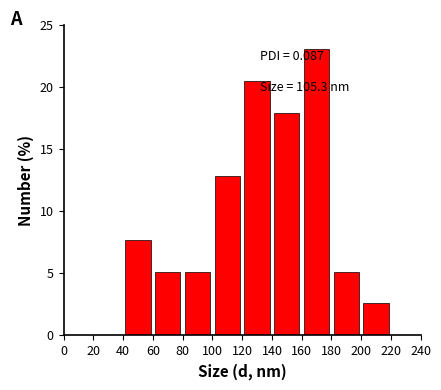

Which range on the x-axis has the tallest bar?

160 to 180